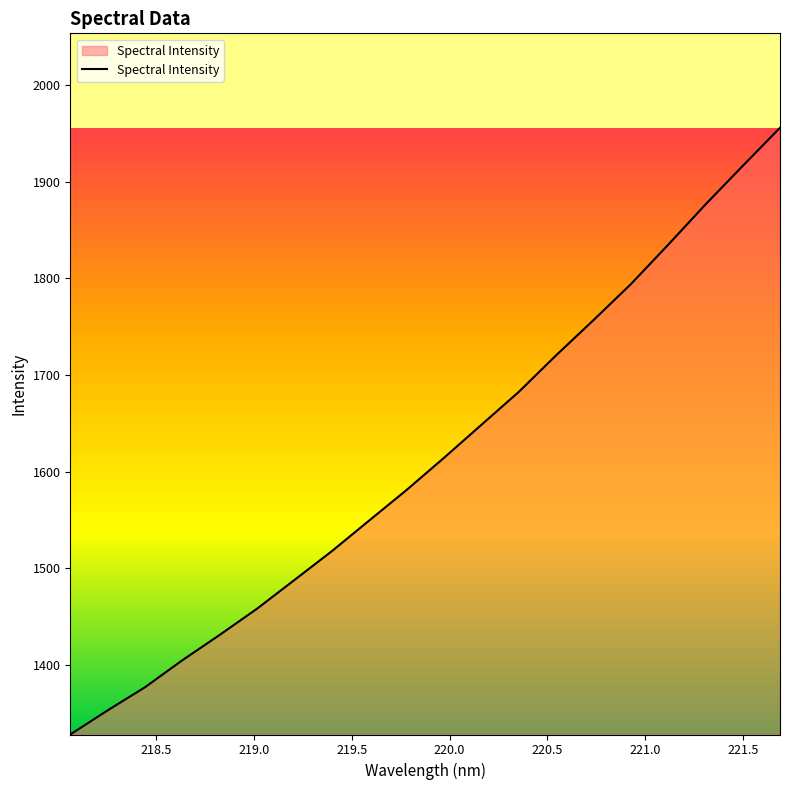

What is the greatest value displayed?

1955.9